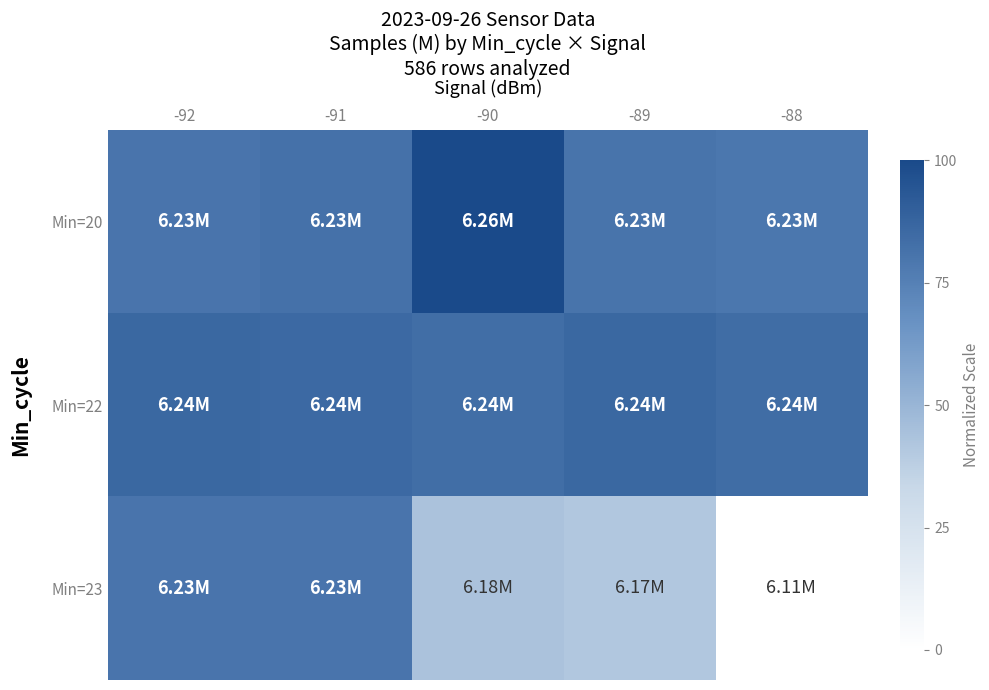

Which has a higher value, -88 or -90?

-90